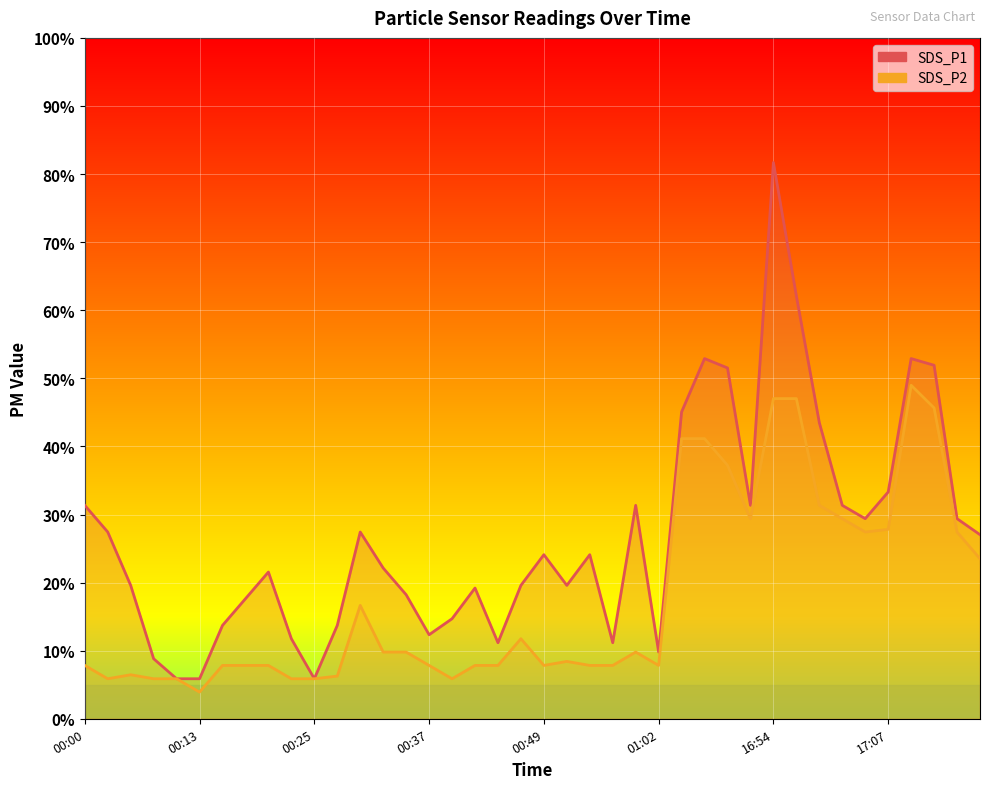

What are all the series names shown in the legend?

SDS_P1, SDS_P2